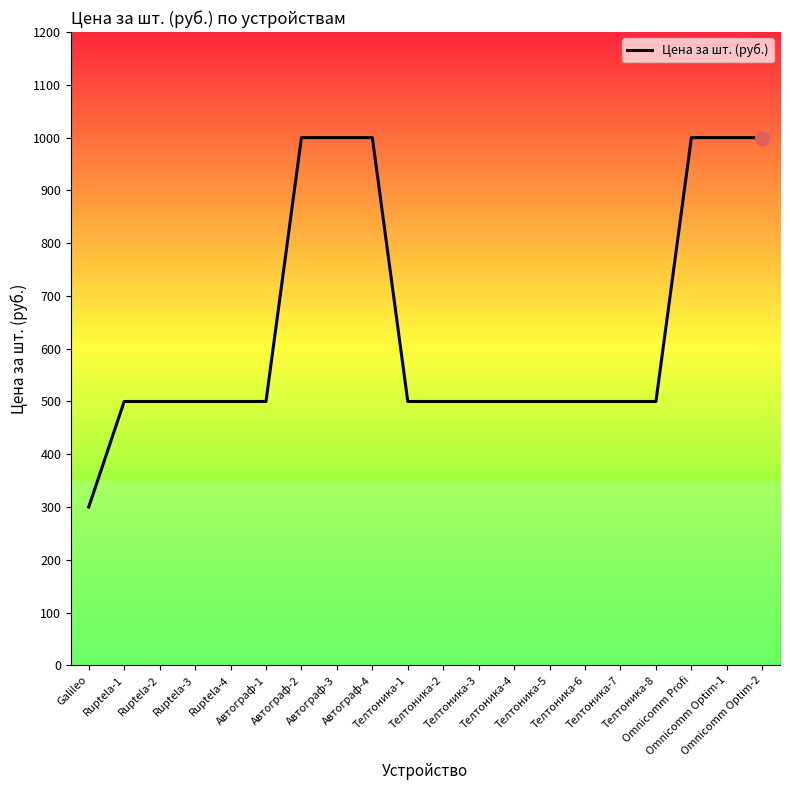

What is the difference between the maximum and minimum values?

700